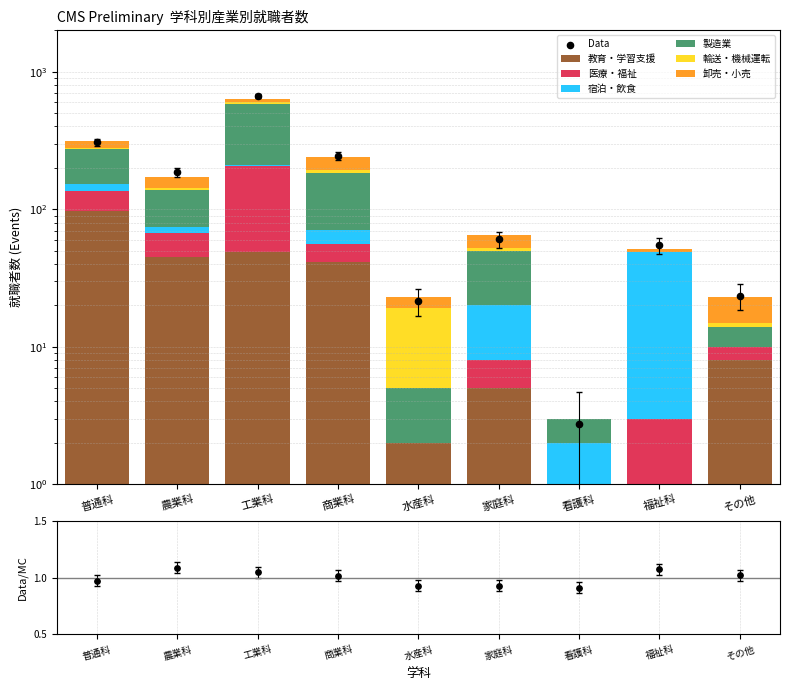

Which series has the widest spread of Y values?

製造業